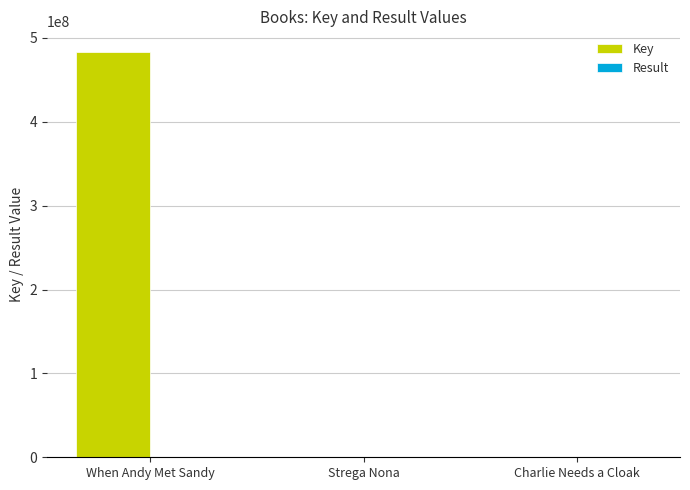

Where is Key nearest to the value 241859965?

Charlie Needs a Cloak